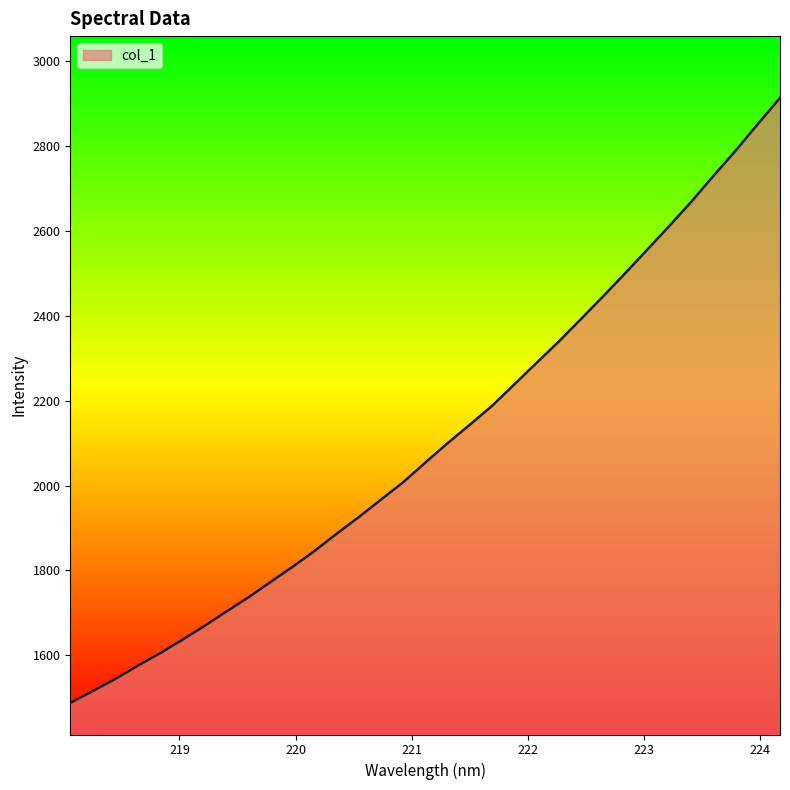

What is the smallest value displayed?

1487.3